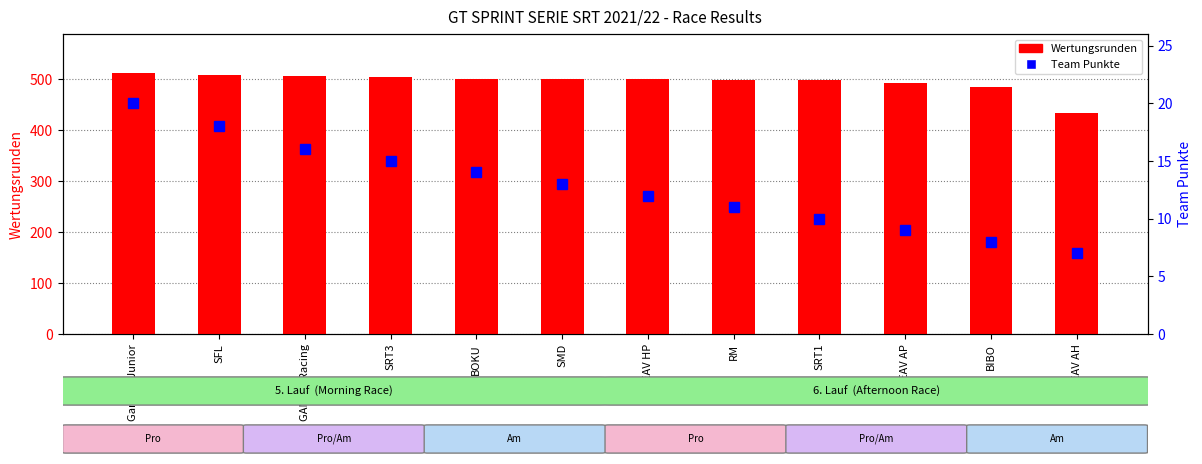

At which label is Team Punkte closest to 13?

SMD